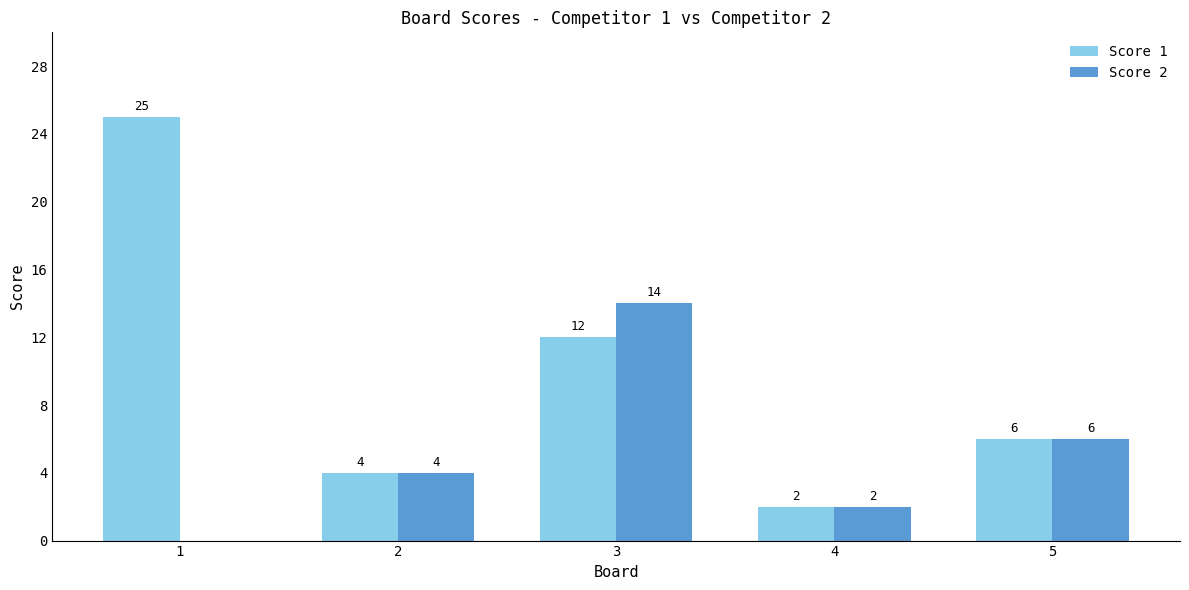

At which category does the chart reach its peak across all series?

1